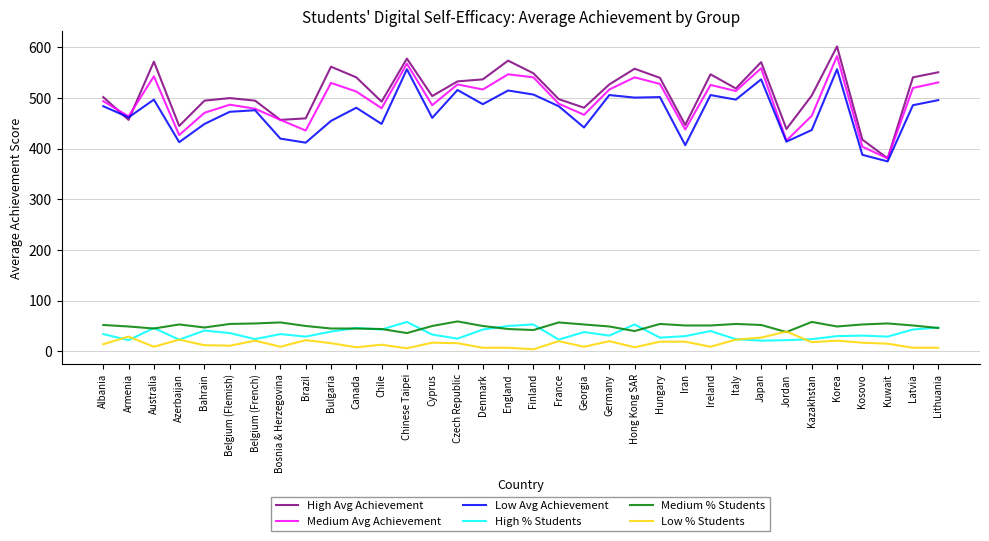

True or false: Medium % Students and Medium Avg Achievement intersect in this chart.

False